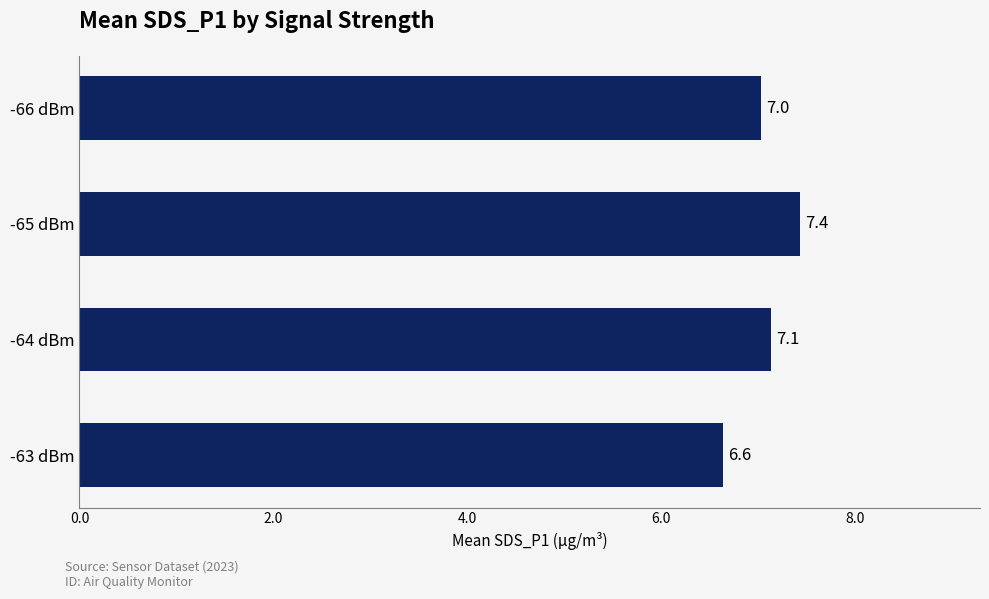

Reading top to bottom, list all the values displayed in this chart.

7.0	7.4	7.1	6.6